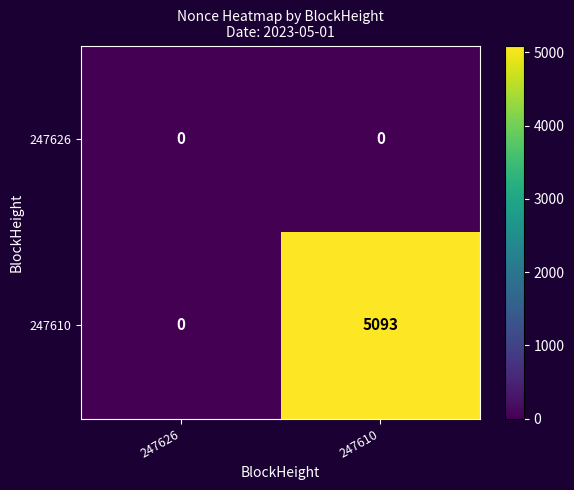

Between 247626 and 247610, which series saw the biggest shift?

247610